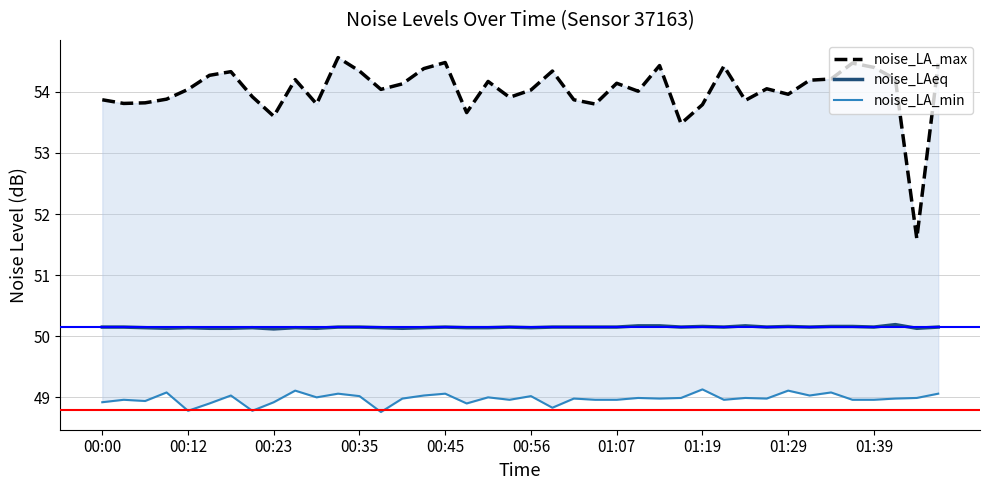

What is the lowest value of the noise_LAeq series?

50.1